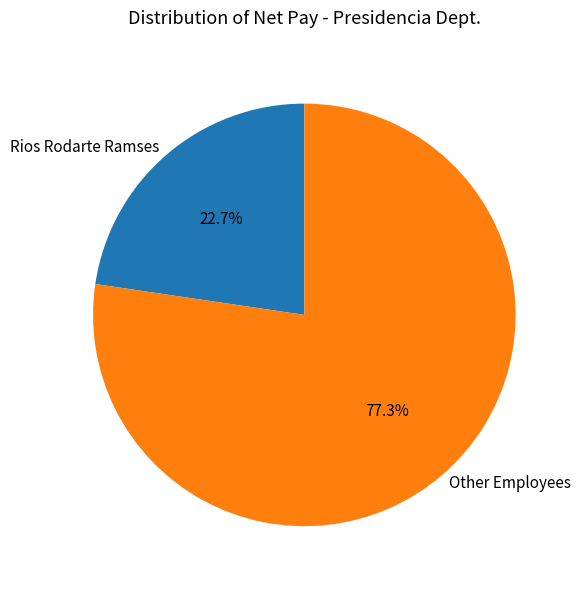

To the nearest percent, what percentage of the pie is Rios Rodarte Ramses?

23%